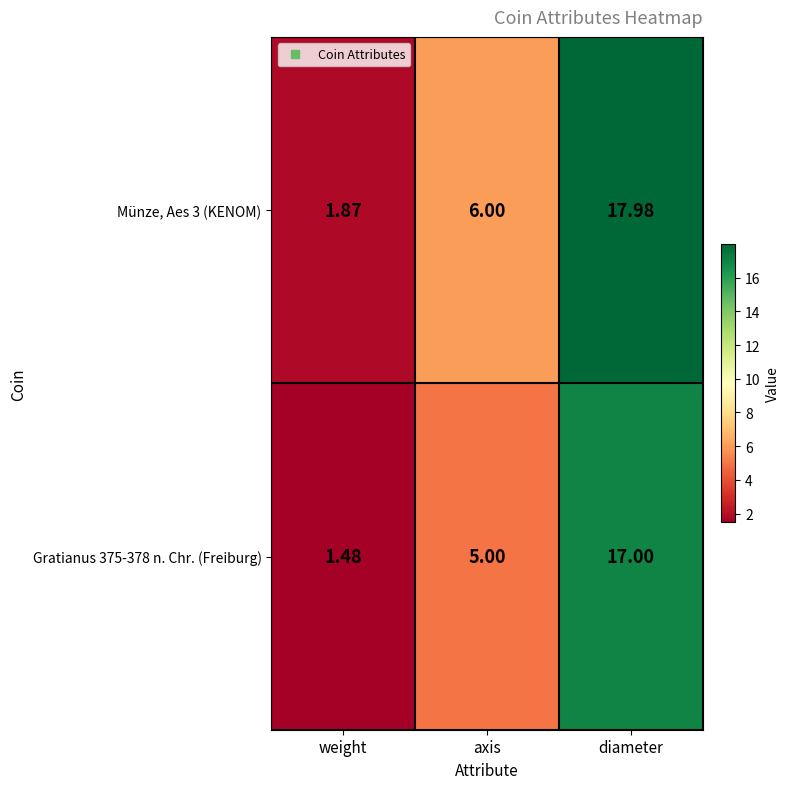

What is the spread (max minus min) of values at diameter?

1.0